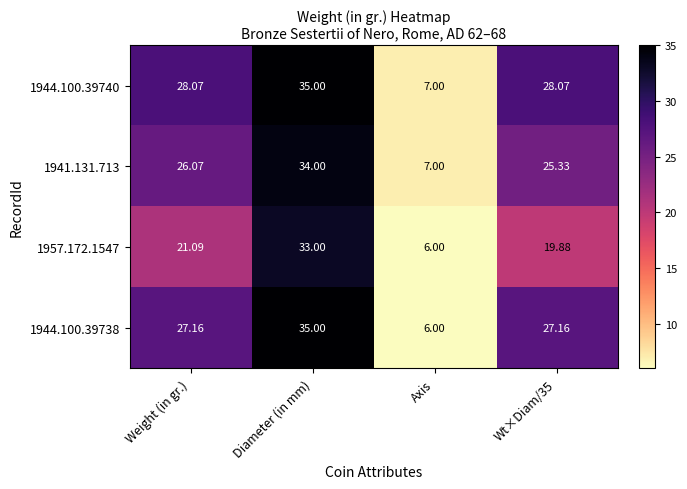

At which category is the sum across all series the highest?

Diameter (in mm)